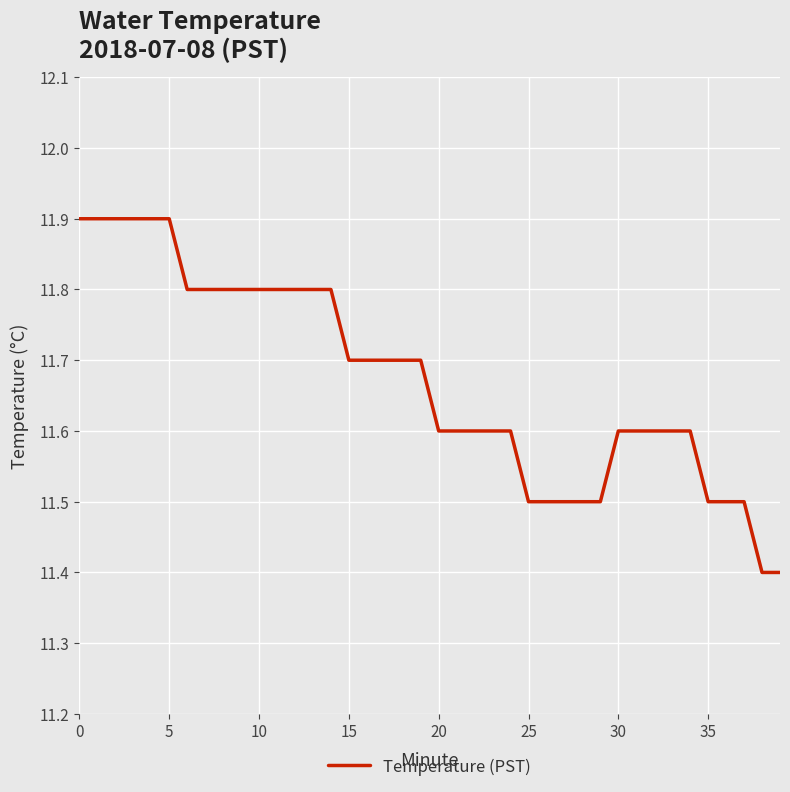

What is the minimum value shown in the chart?

11.4